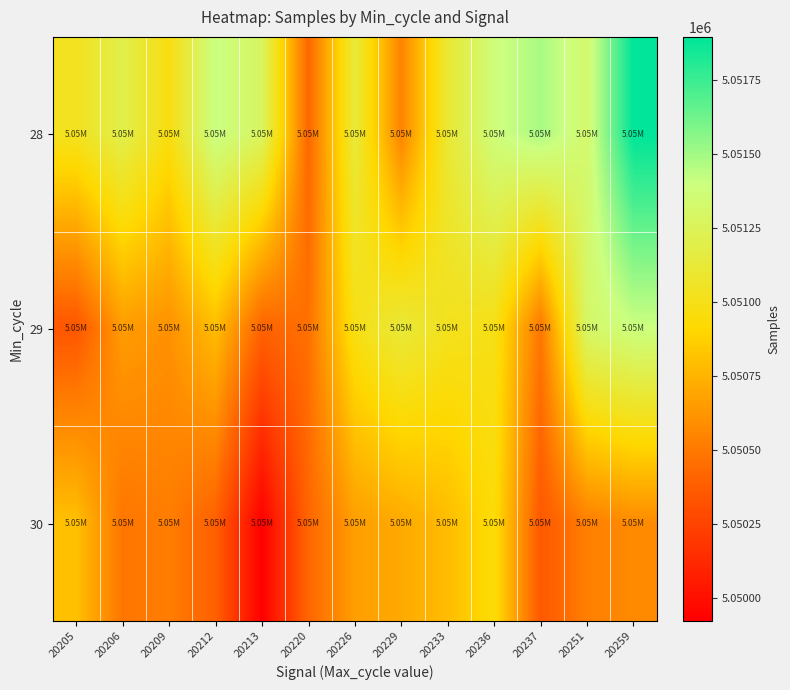

What is the difference between the highest and lowest values at 20226?

471